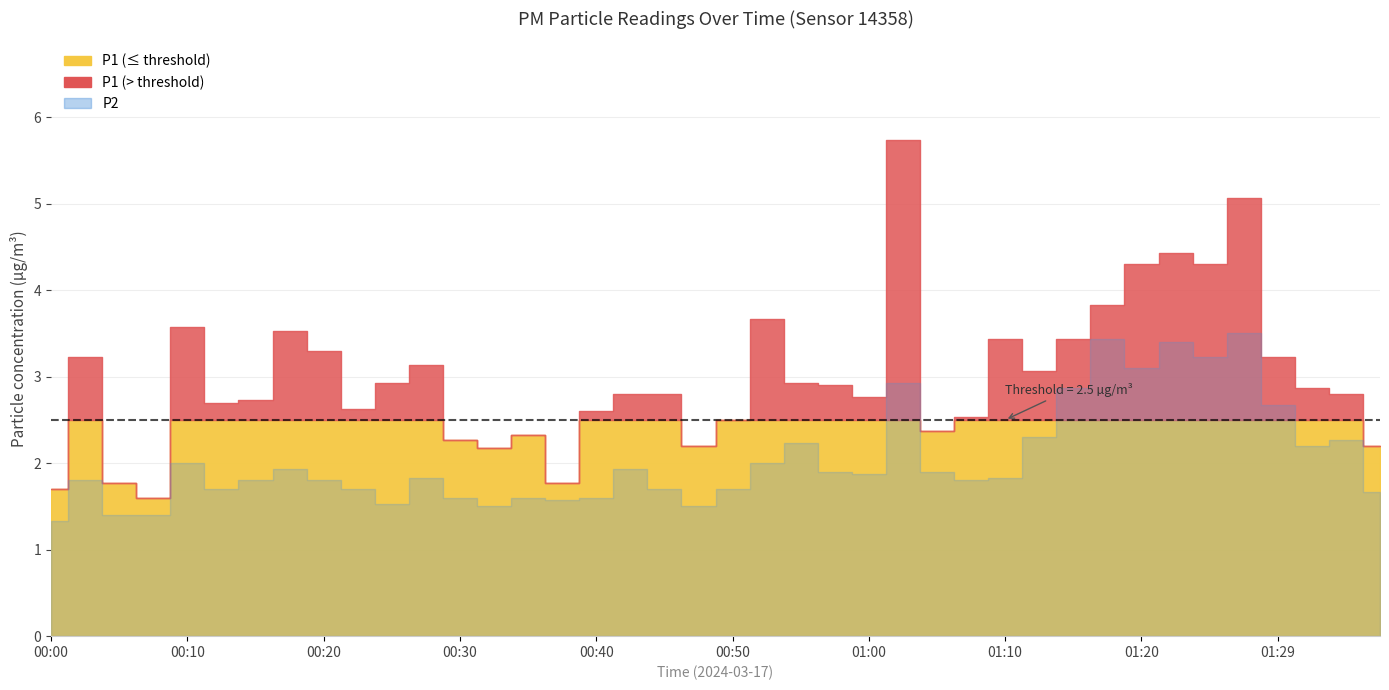

What is the label of the 16th point from the left?

00:37